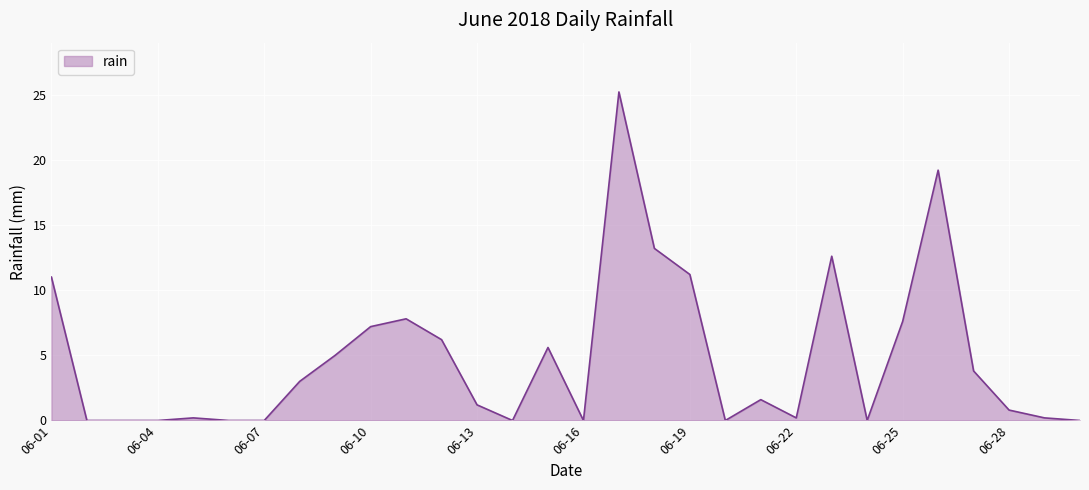

What is the difference between the maximum and minimum values?

25.2